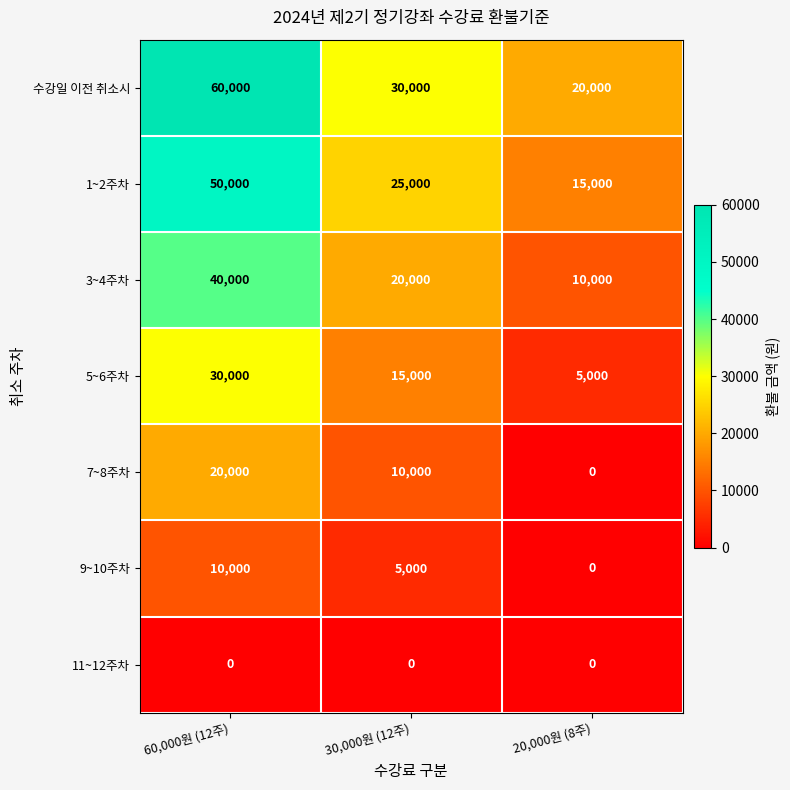

What is the difference between the highest and lowest values at 20,000원 (8주)?

20000